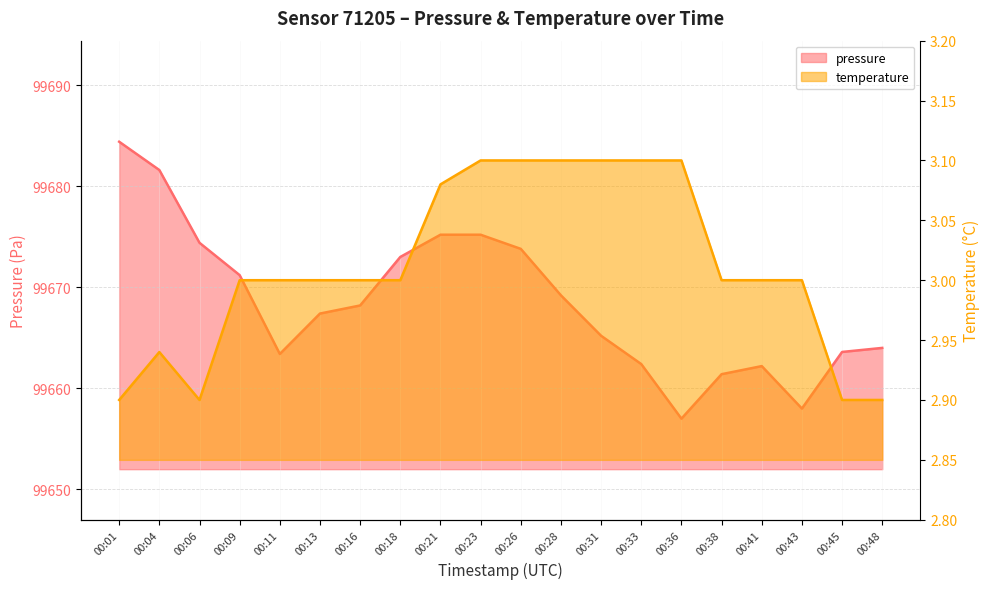

Is it true that temperature equals 3.1 at 00:23?

True